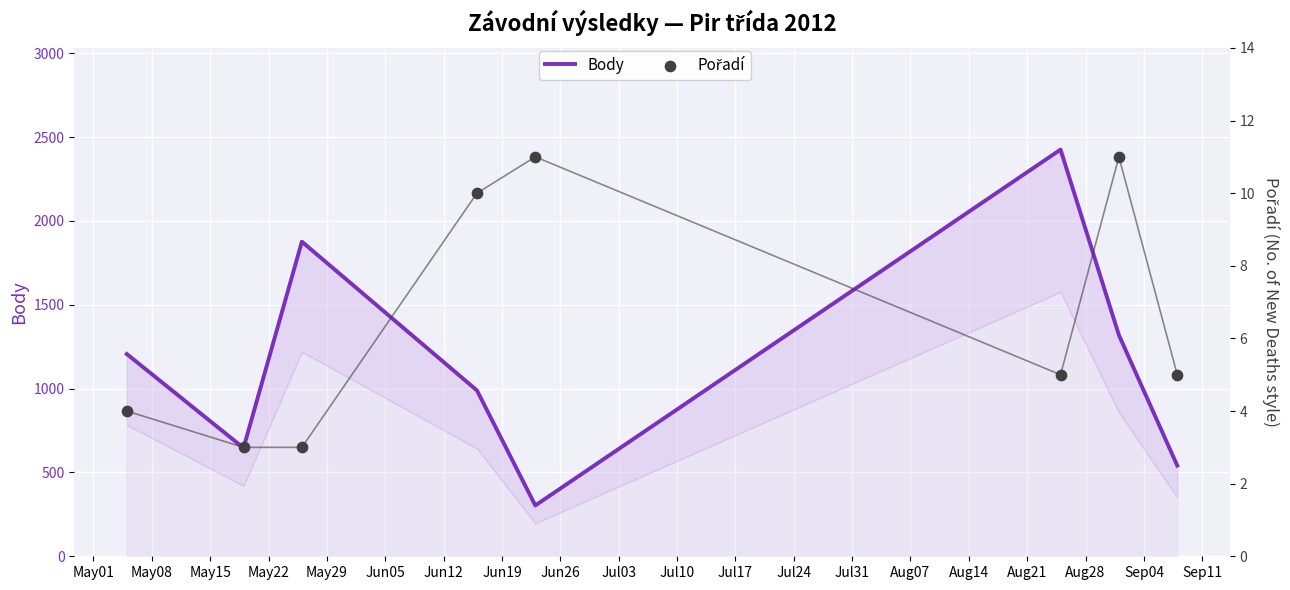

Is the value of Body at May08 greater than the value of Pořadí at Jun12?

Yes